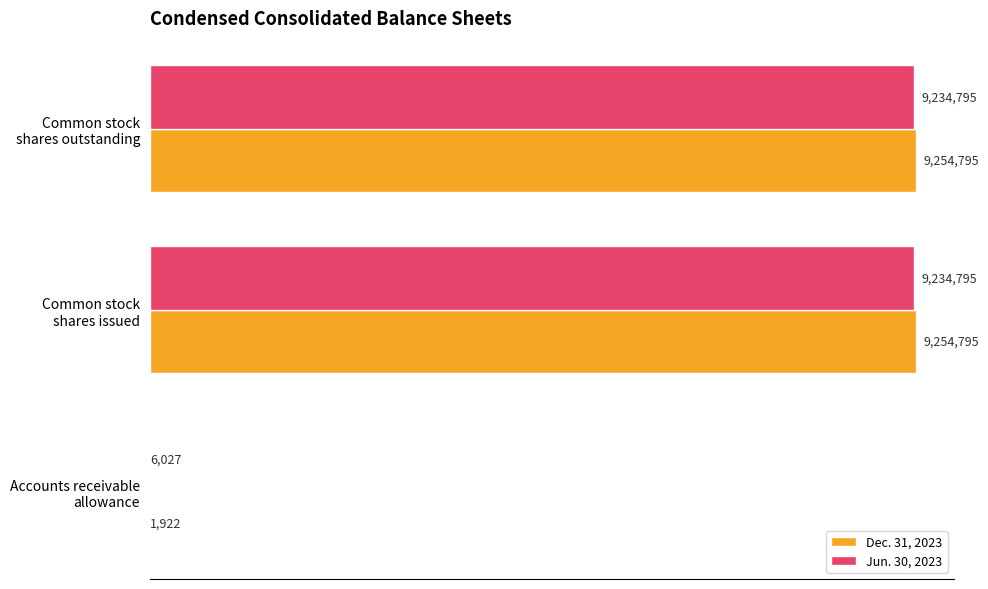

What is the maximum value shown in the chart?

9254795